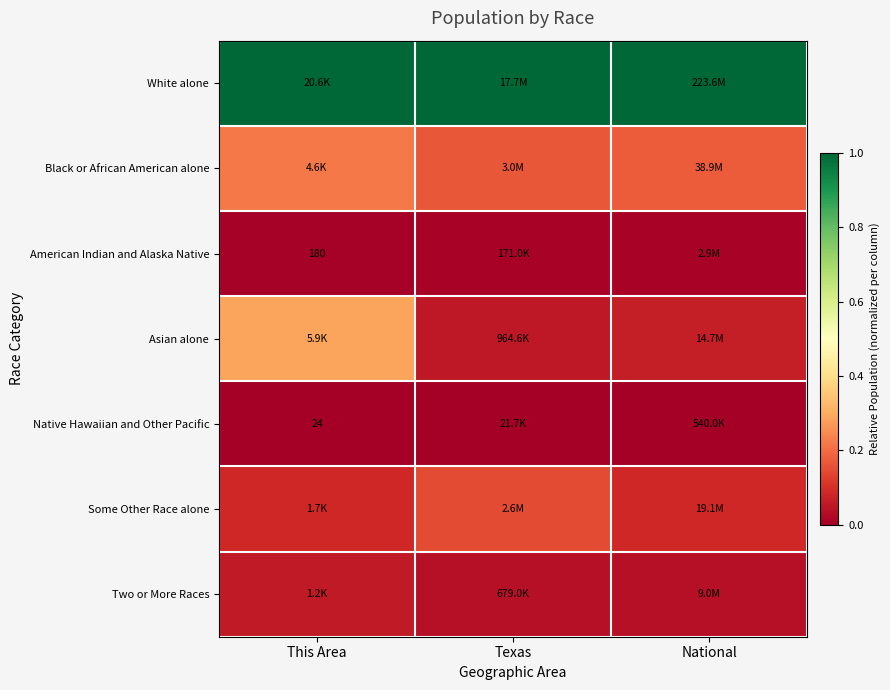

Is it true that Some Other Race alone equals 0.1 at This Area?

False